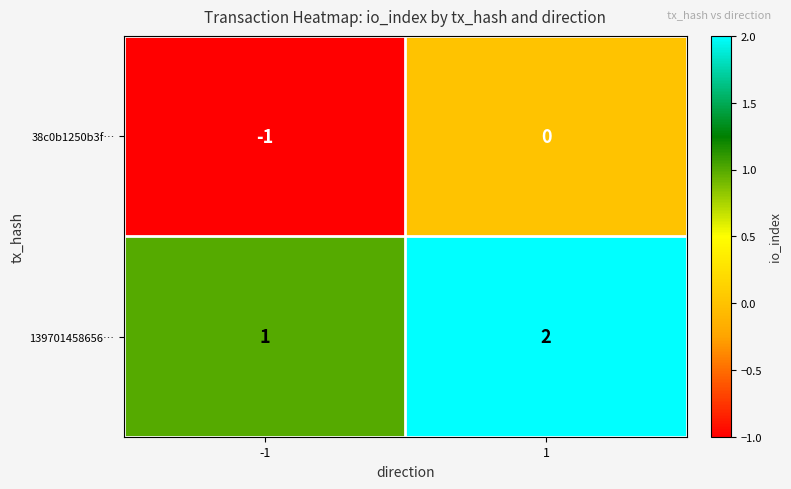

Is the value of 38c0b1250b3f… at -1 greater than the value of 139701458656… at -1?

No